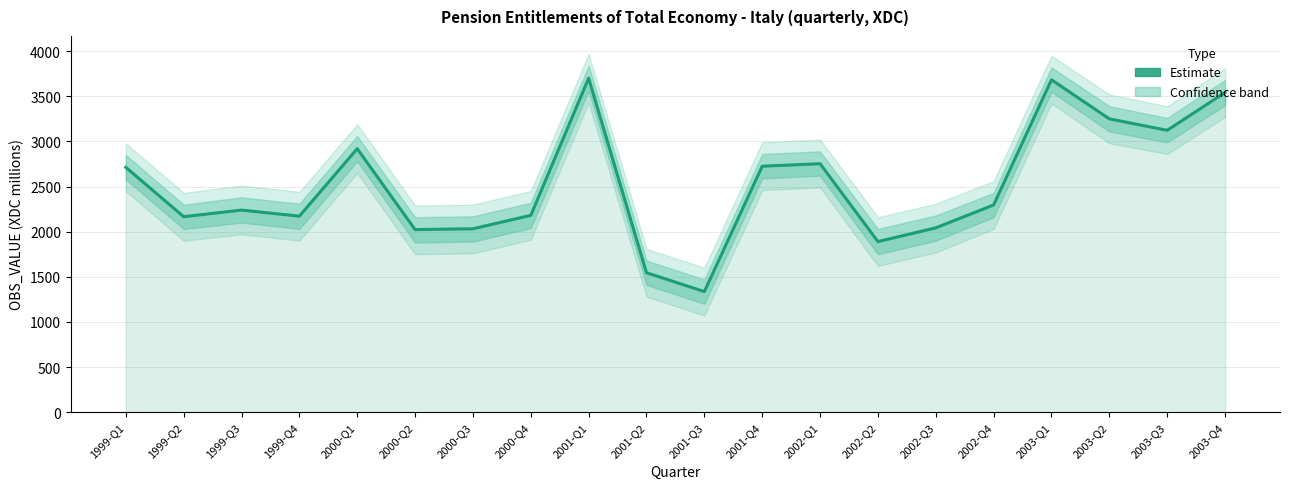

What is the change in value from 2000-Q3 to 2002-Q4?

+264